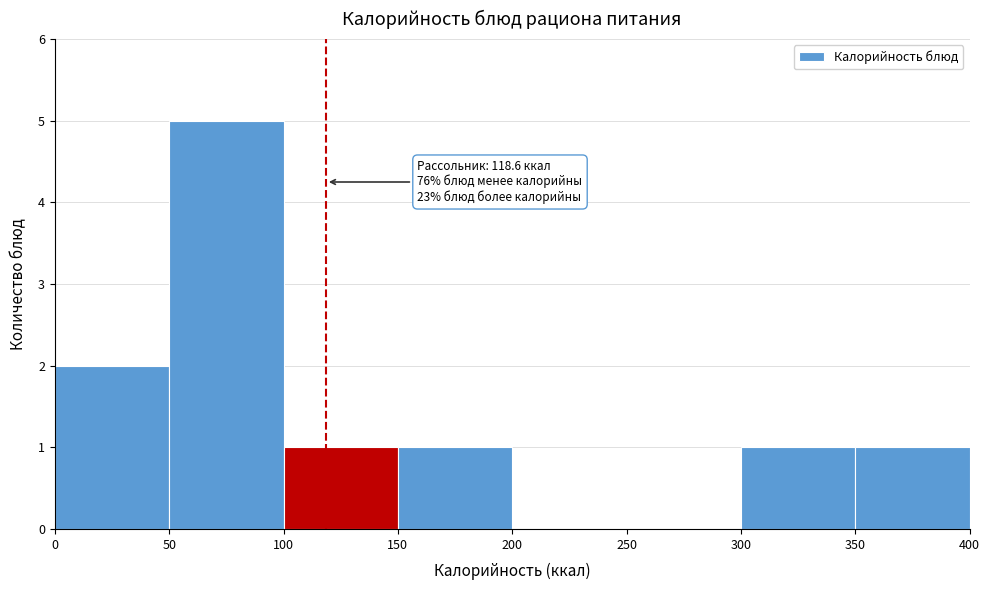

Which range on the x-axis has the tallest bar?

50 to 100